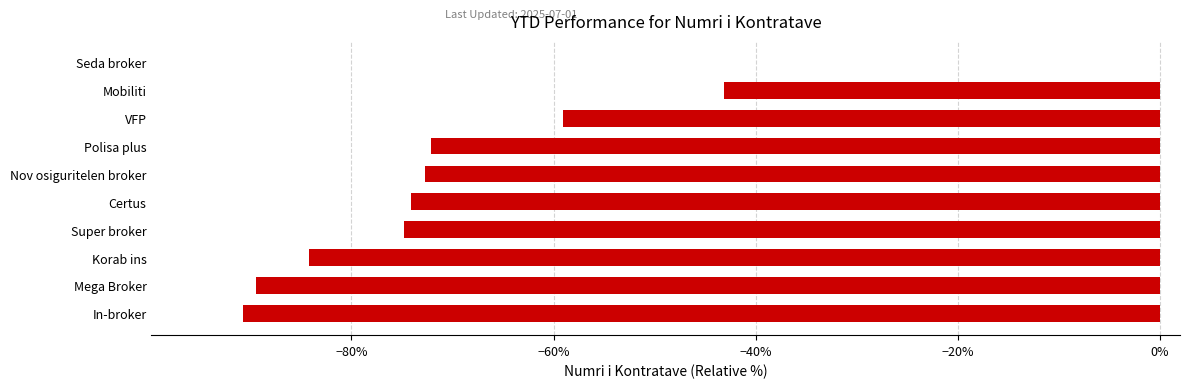

Which has a higher value, Seda broker or Mobiliti?

Seda broker